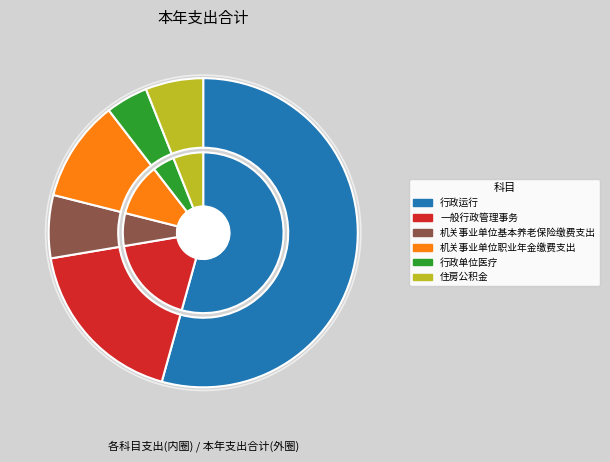

What percentage is the 机关事业单位基本养老保险缴费支出 slice, to the nearest percent?

7%